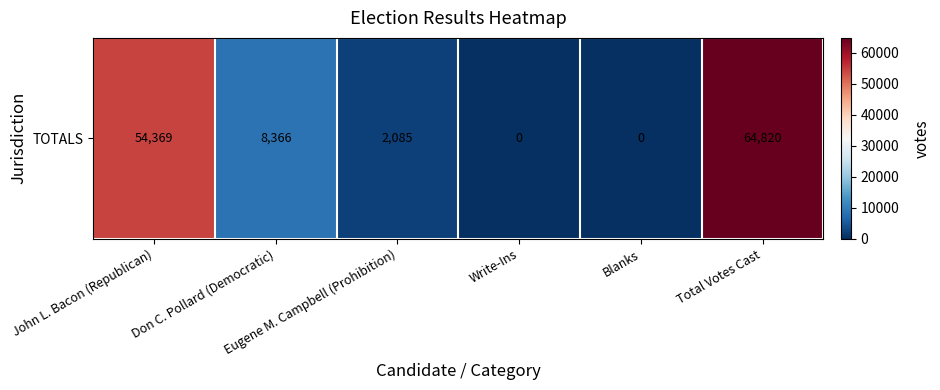

Is it true that the value at Write-Ins is -35974?

False